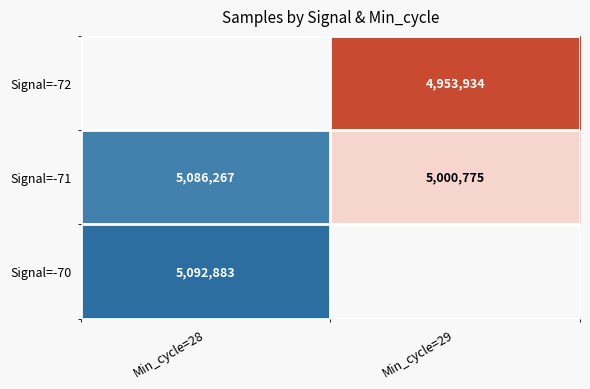

Which label corresponds to the largest value in the chart?

Min_cycle=28